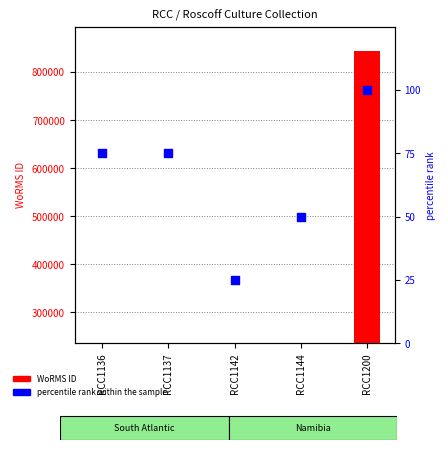

At which category is the sum across all series the highest?

RCC1200